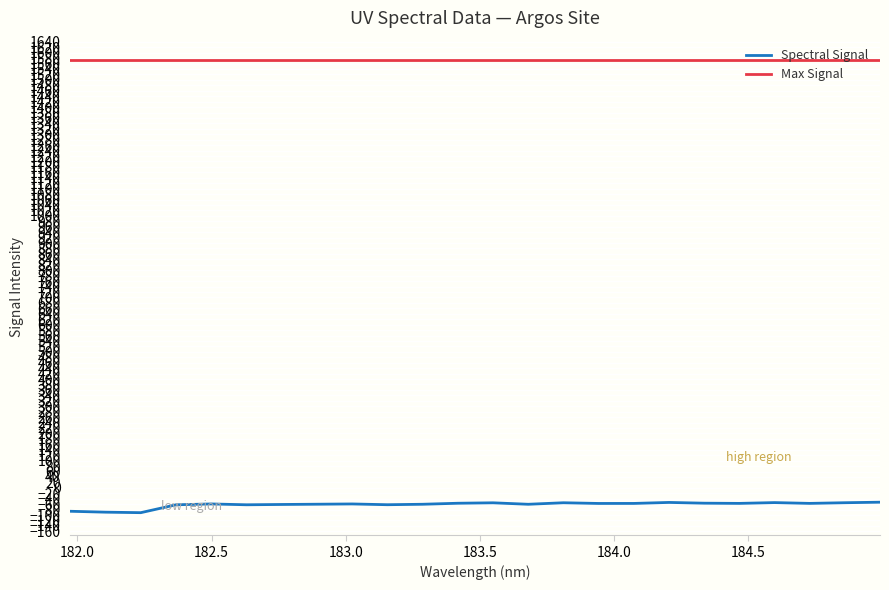

What is the highest value of the Spectral Signal series?

-52.9